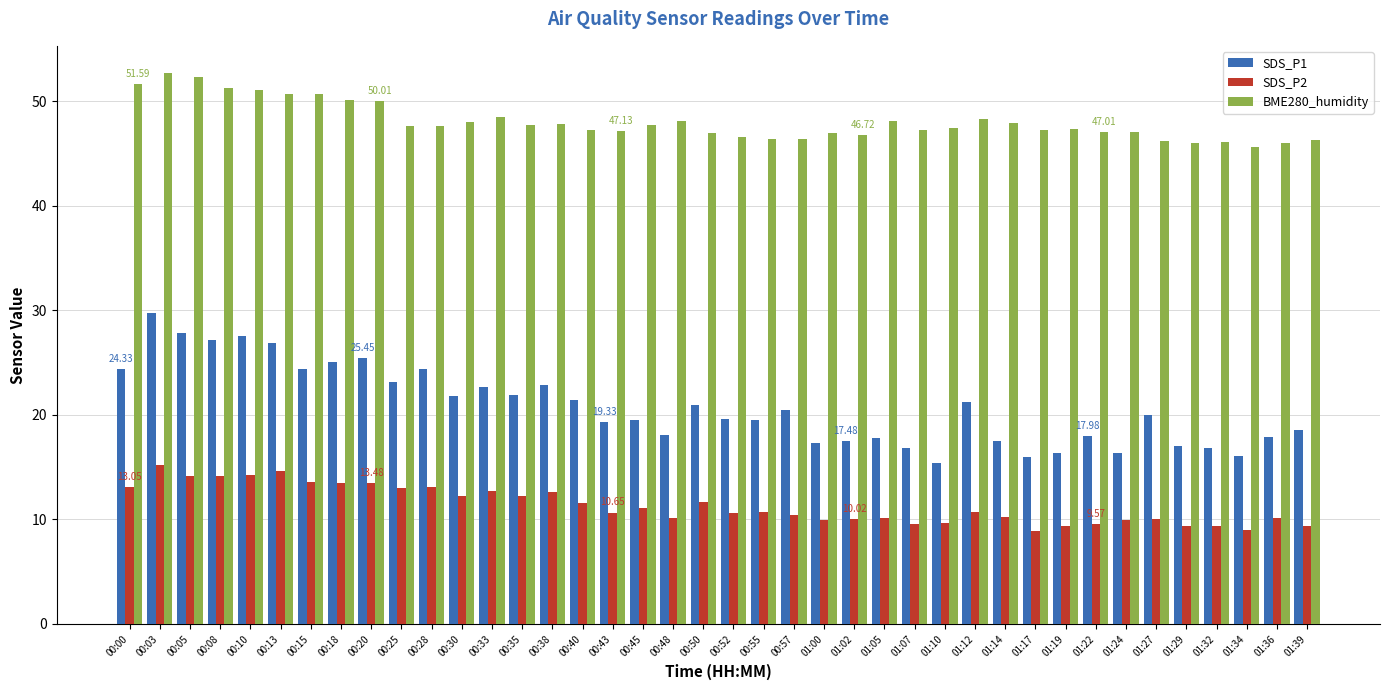

What is the label of the 12th bar from the left?

00:30